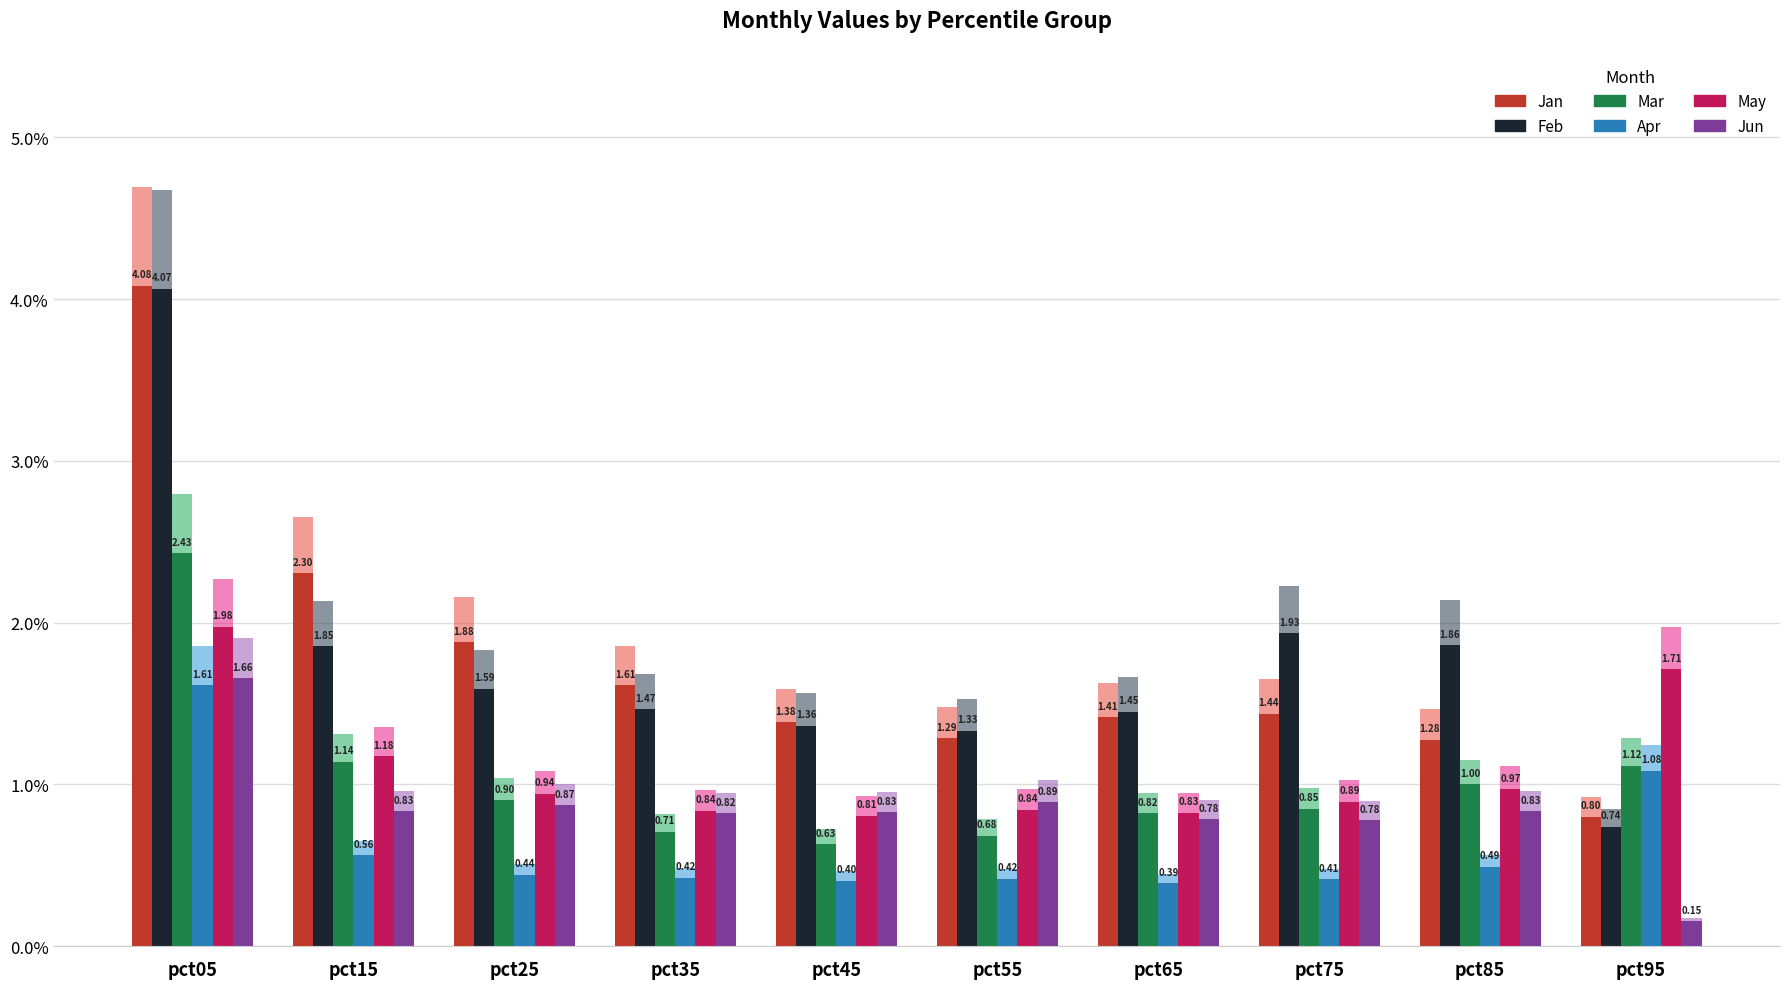

Reading left to right, what are all the values shown in this chart?

Jan: 4.1	2.3	1.9	1.6	1.4	1.3	1.4	1.4	1.3	0.8
Feb: 4.1	1.9	1.6	1.5	1.4	1.3	1.4	1.9	1.9	0.7
Mar: 2.4	1.1	0.9	0.7	0.6	0.7	0.8	0.8	1.0	1.1
Apr: 1.6	0.6	0.4	0.4	0.4	0.4	0.4	0.4	0.5	1.1
May: 2.0	1.2	0.9	0.8	0.8	0.8	0.8	0.9	1.0	1.7
Jun: 1.7	0.8	0.9	0.8	0.8	0.9	0.8	0.8	0.8	0.2